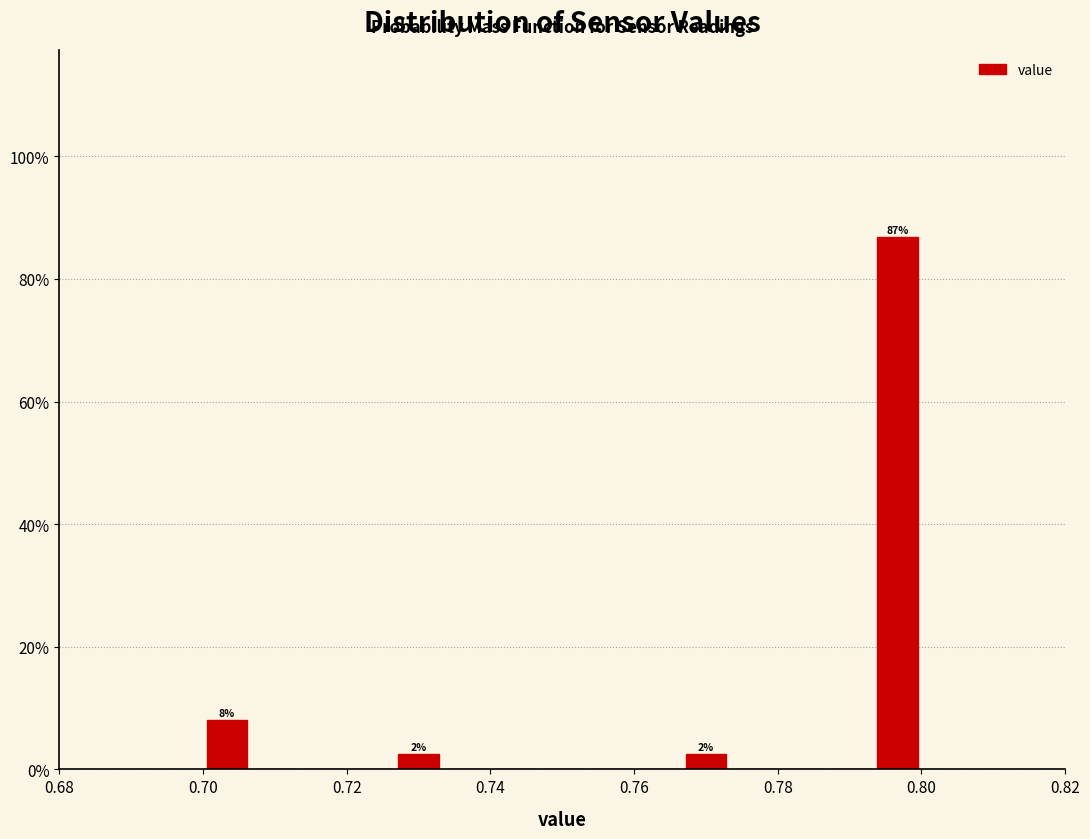

Around what value on the x-axis is the tallest bar? Give the approximate position of its centre, as read against the axis.

0.796